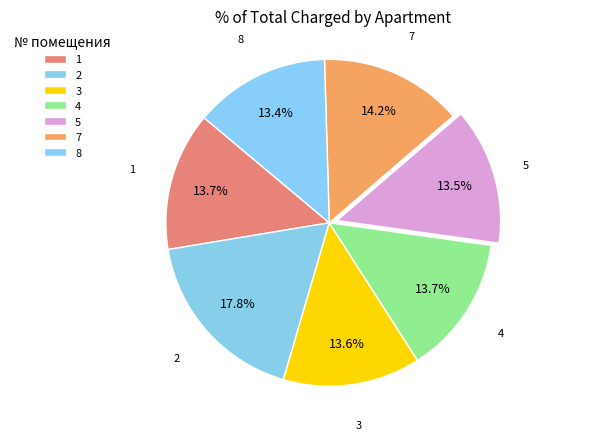

The 3 slice represents 21% of the pie. True or false?

False